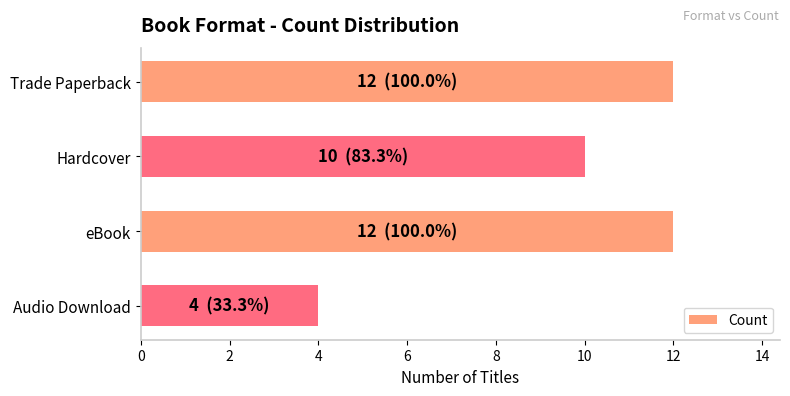

Approximately how many times larger is the value at Audio Download compared to Trade Paperback?

0.3